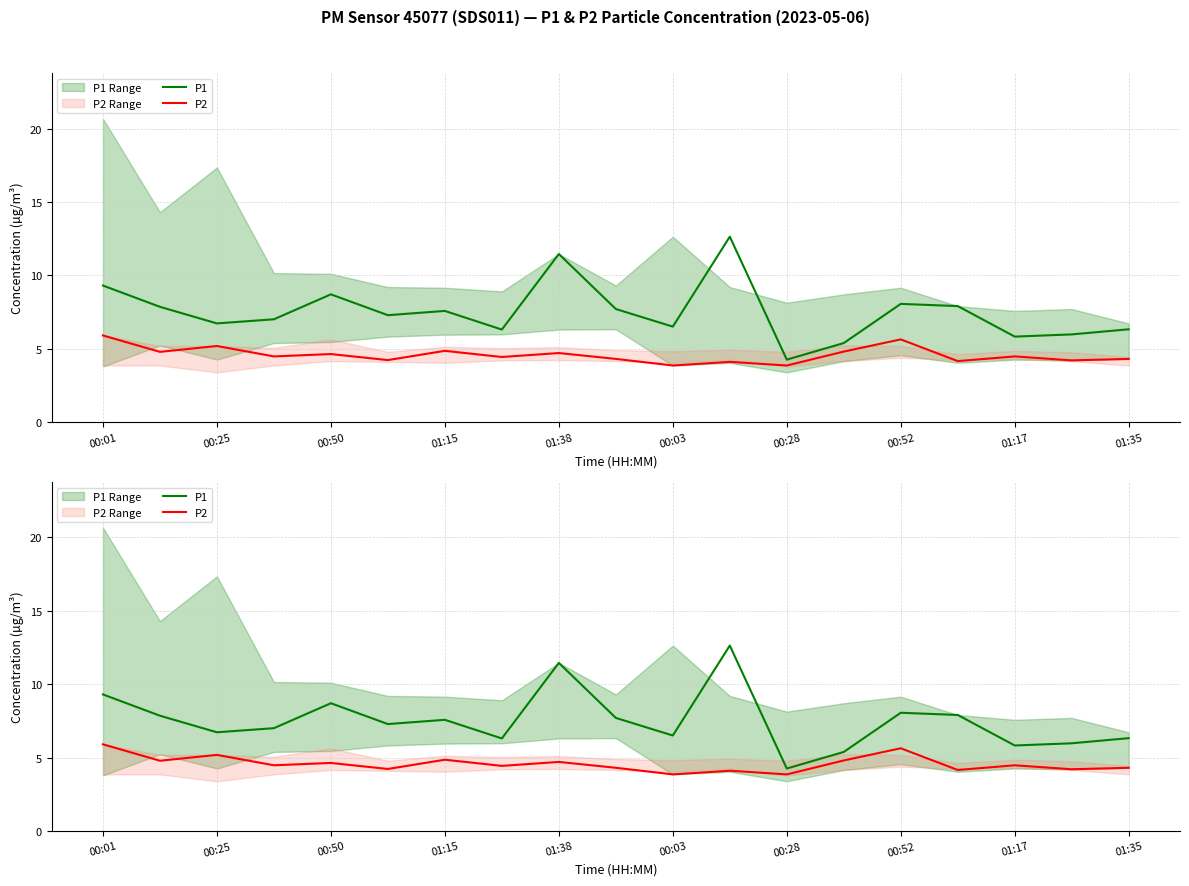

In P2, how many points are lower than both neighbors (excluding endpoints)?

8